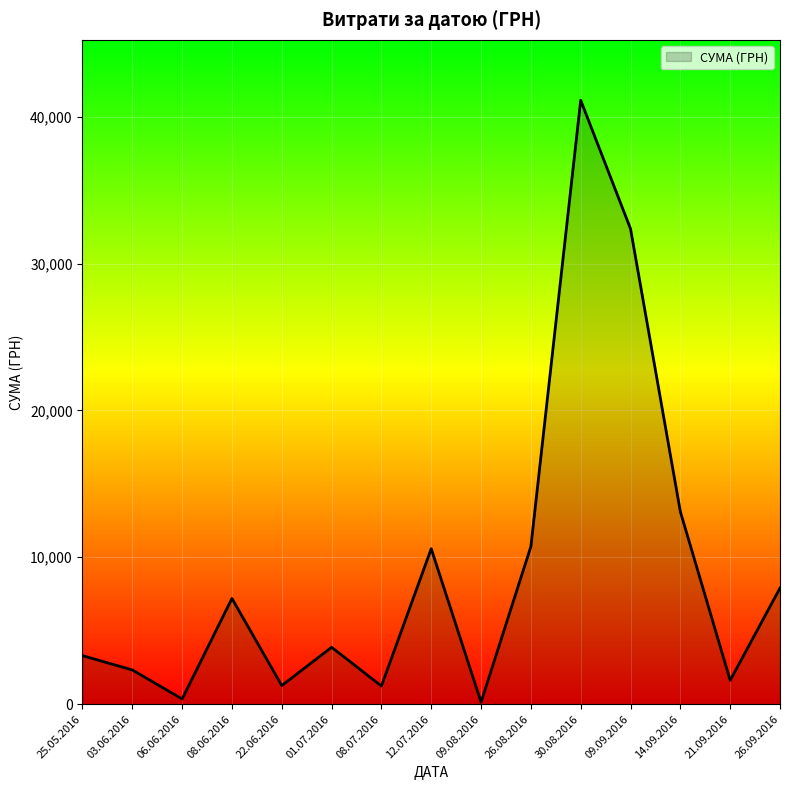

What is the difference between the maximum and minimum values?

40986.0